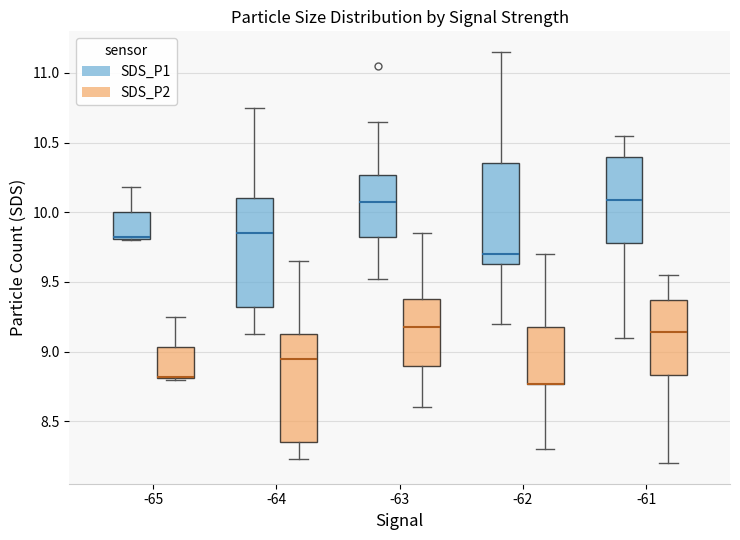

Reading left to right, transcribe this box plot: for each box, give where its median line is, the range the box spans, and where its two whiskers end, as read against the y-axis. The values are not printed on the chart, so give them approximately, as read against the axis.

-65 (SDS_P1): median 9.80 (drawn on the box's lower edge), box 9.80 to 10.00, whiskers 9.80 to 10.20
-65 (SDS_P2): median 8.80 (drawn on the box's lower edge), box 8.80 to 9.05, whiskers 8.80 to 9.25
-64 (SDS_P1): median 9.85, box 9.30 to 10.10, whiskers 9.15 to 10.75
-64 (SDS_P2): median 8.95, box 8.35 to 9.15, whiskers 8.25 to 9.65
-63 (SDS_P1): median 10.05, box 9.80 to 10.25, whiskers 9.50 to 10.65
-63 (SDS_P2): median 9.20, box 8.90 to 9.40, whiskers 8.60 to 9.85
-62 (SDS_P1): median 9.70, box 9.65 to 10.35, whiskers 9.20 to 11.15
-62 (SDS_P2): median 8.75 (drawn on the box's lower edge), box 8.75 to 9.20, whiskers 8.30 to 9.70
-61 (SDS_P1): median 10.10, box 9.80 to 10.40, whiskers 9.10 to 10.55
-61 (SDS_P2): median 9.15, box 8.85 to 9.35, whiskers 8.20 to 9.55